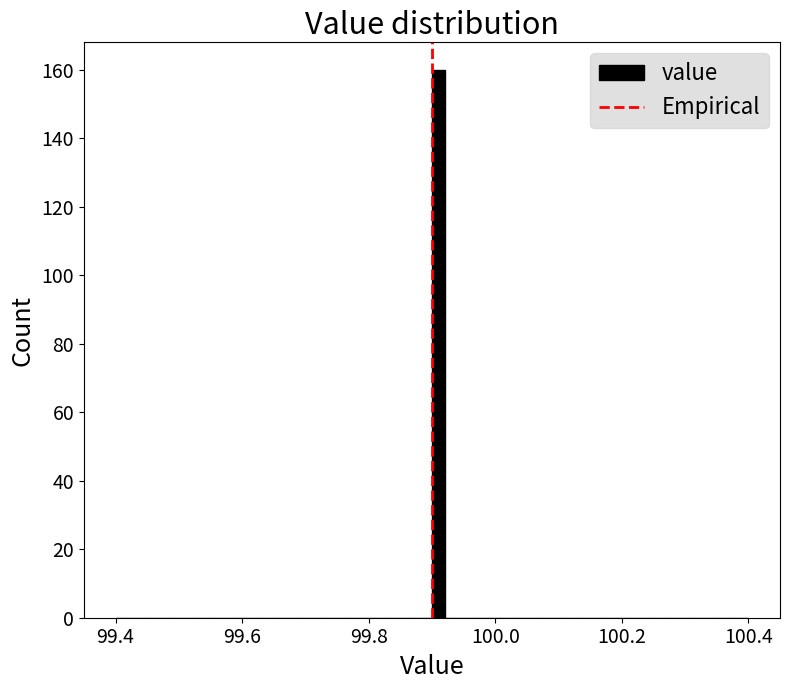

Around what value on the x-axis is the tallest bar? Give the approximate position of its centre, as read against the axis.

99.92